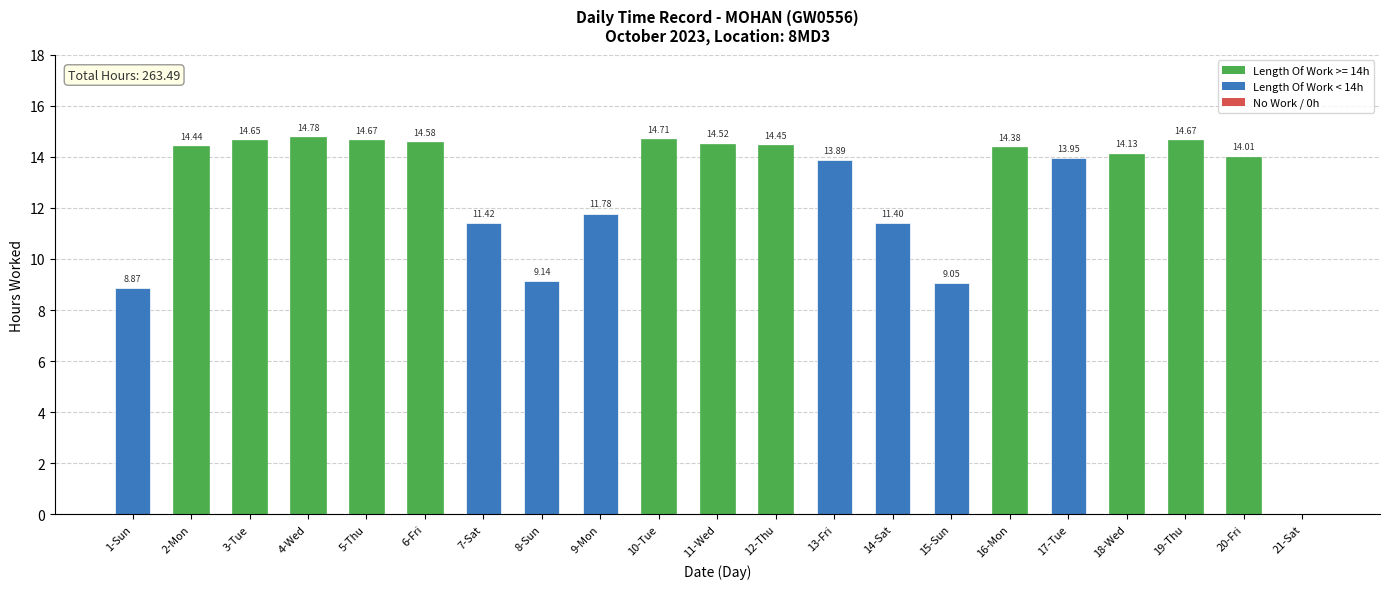

Where does the data first go above 14?

2-Mon